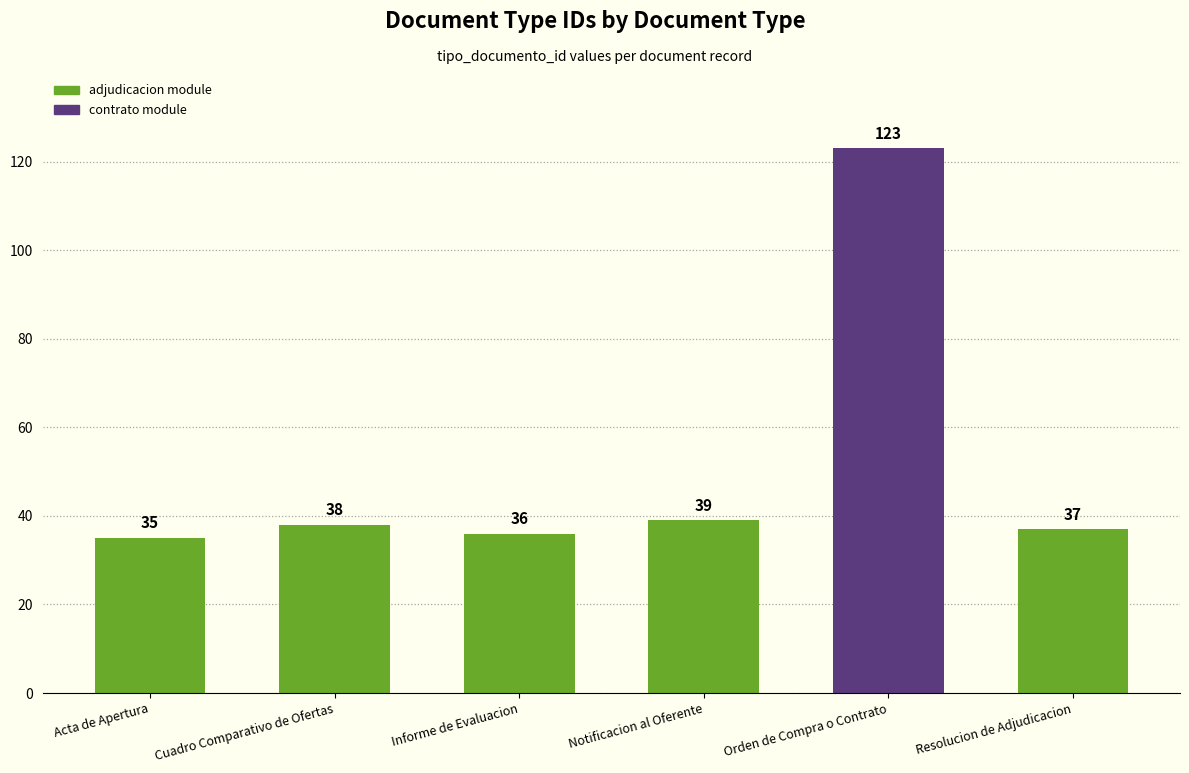

What is the ratio of the value at Acta de Apertura to the value at Resolucion de Adjudicacion?

0.9